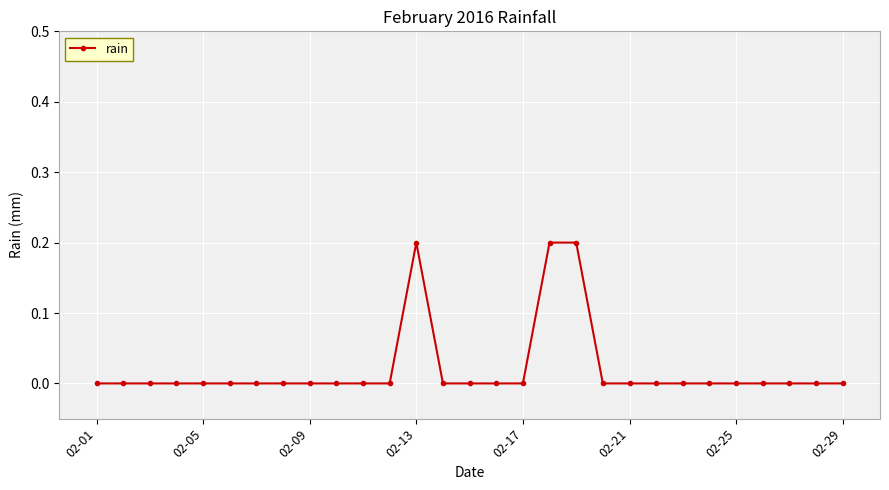

What is the sum of all values?

0.6